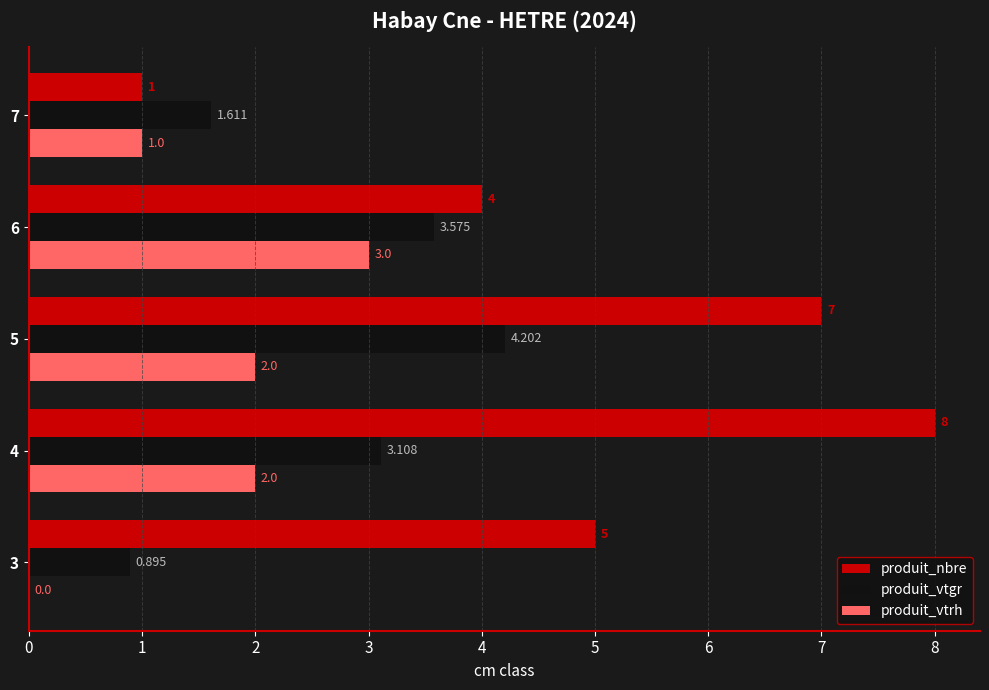

Which series has the largest total across all categories?

produit_nbre